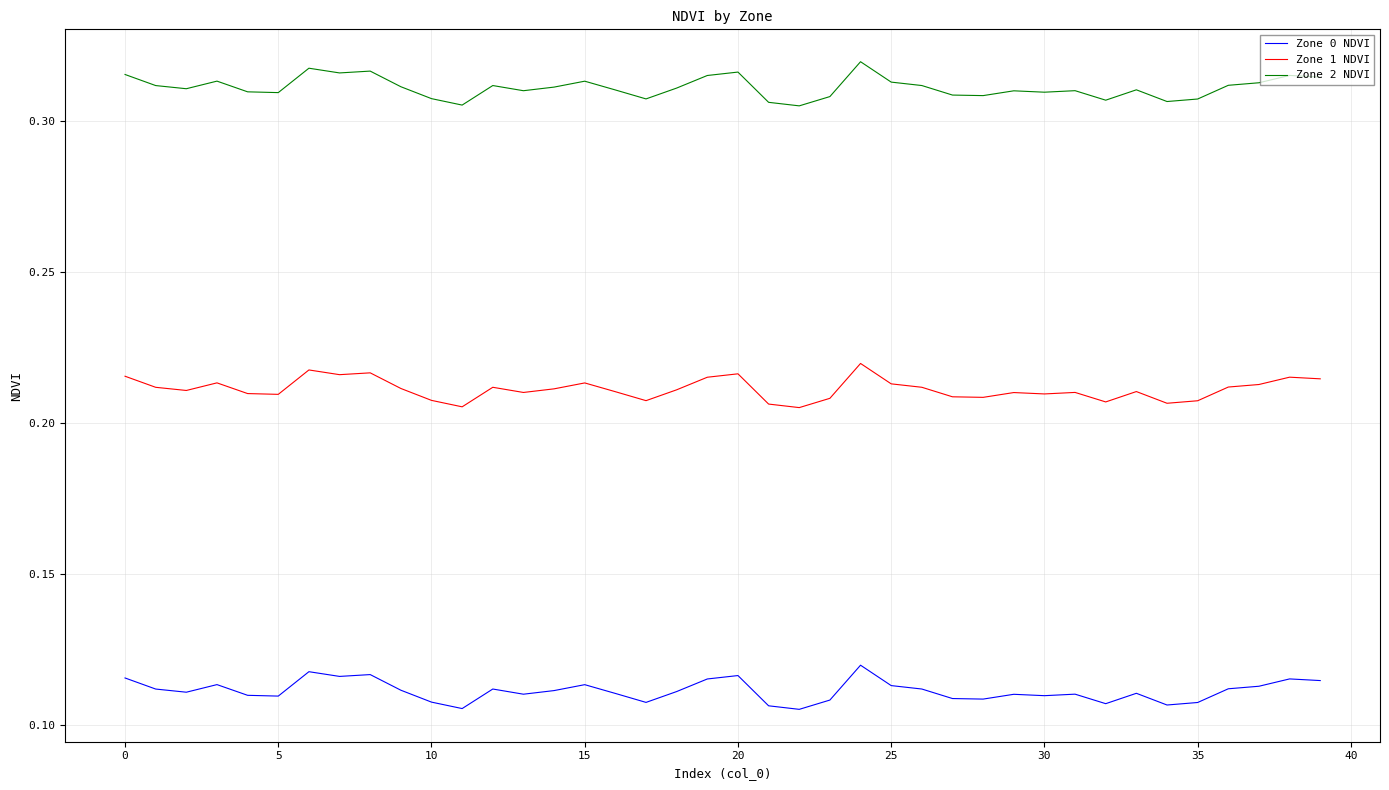

Which series has the largest total across all categories?

Zone 2 NDVI